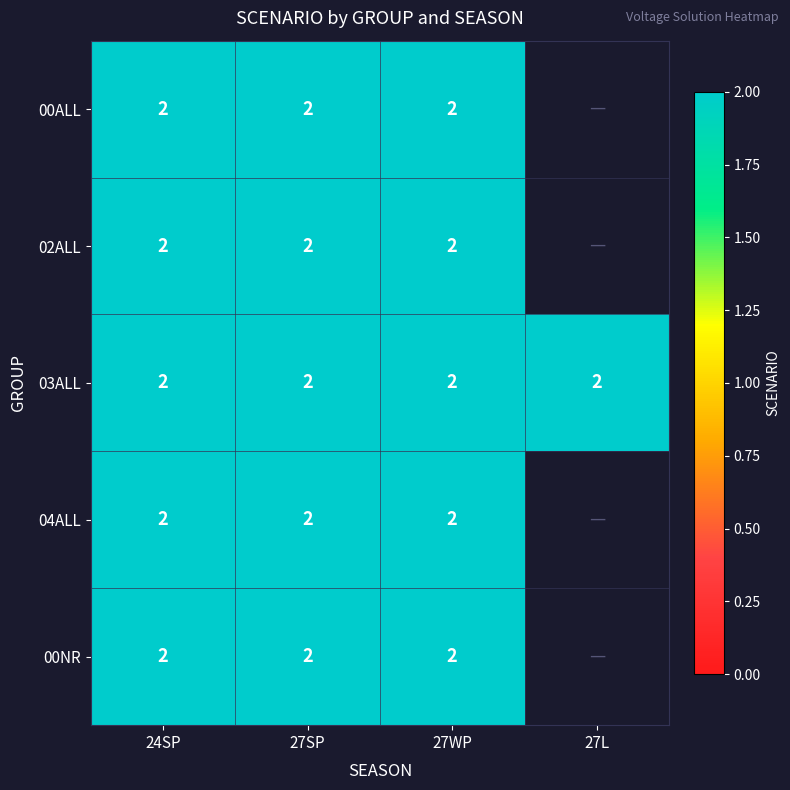

At which category does the chart reach its peak across all series?

24SP